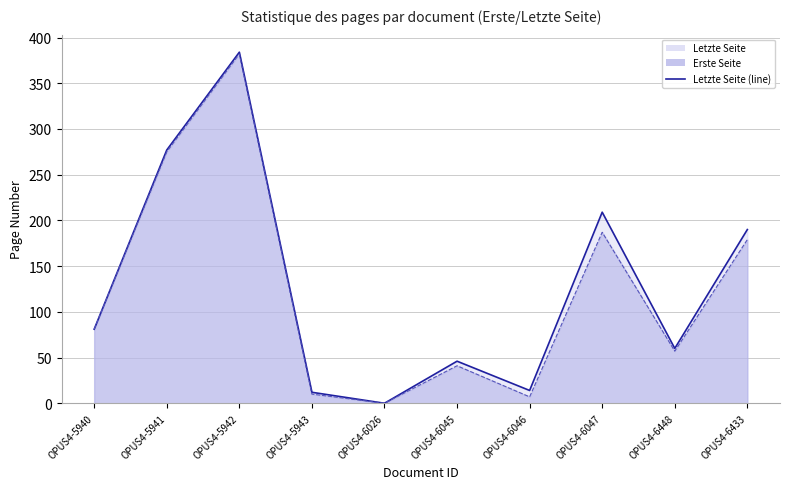

Rank the categories by Letzte Seite (line) value from highest to lowest.

OPUS4-5942, OPUS4-5941, OPUS4-6047, OPUS4-6433, OPUS4-5940, OPUS4-6448, OPUS4-6045, OPUS4-6046, OPUS4-5943, OPUS4-6026